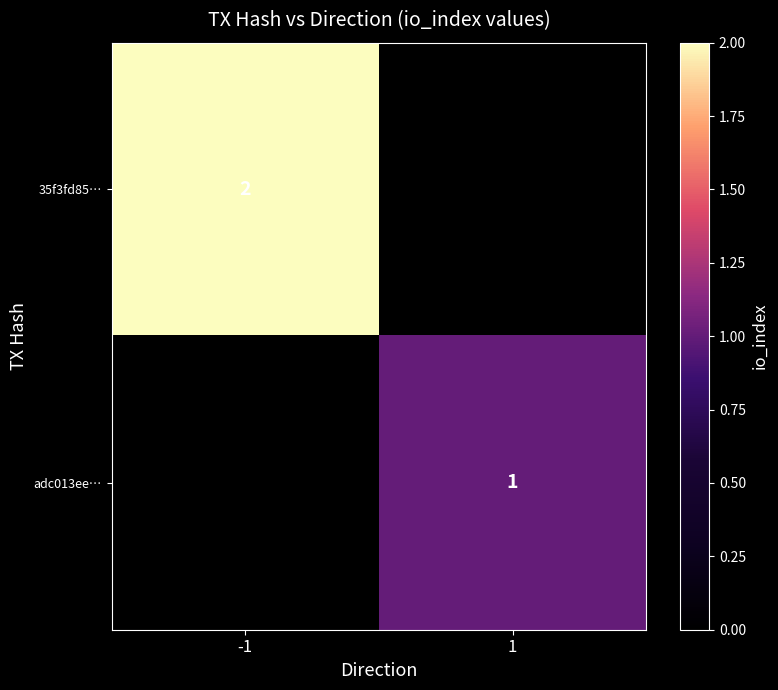

Between 1 and -1, which is larger?

-1